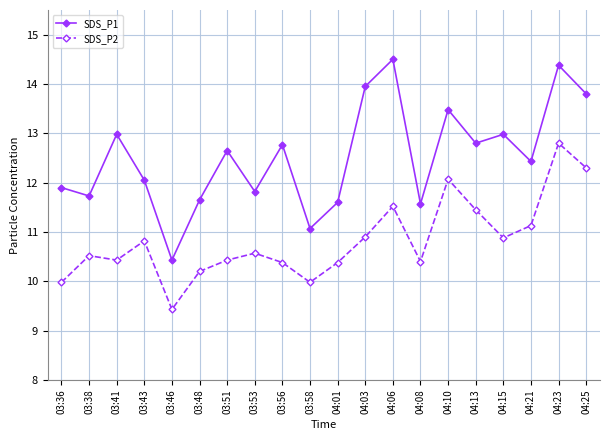

What is the total value across all series at 04:21?

23.6